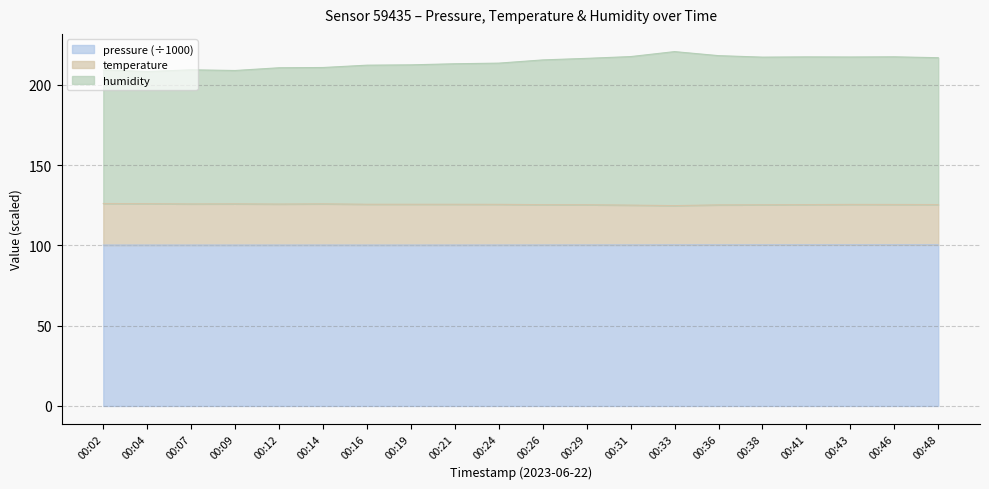

Does the chart have visible grid lines?

Yes